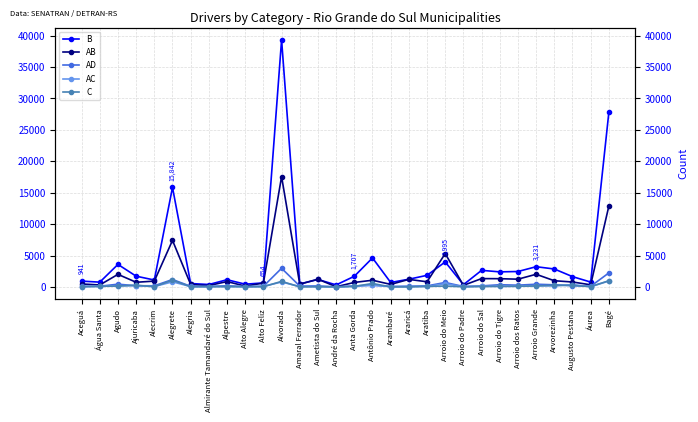

Which category has the lowest value in the C series?

Araricá